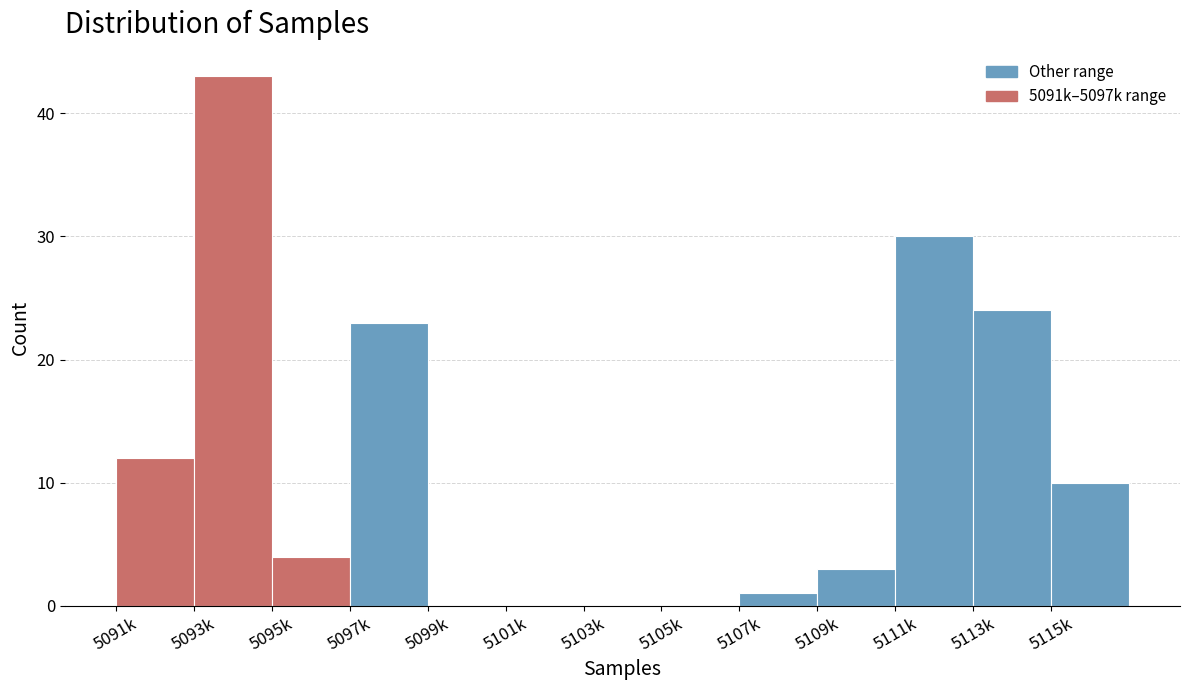

Reading right to left, transcribe all the data shown in this chart.

5115k=10	5113k=24	5111k=30	5109k=3	5107k=1	5105k=0	5103k=0	5101k=0	5099k=0	5097k=23	5095k=4	5093k=43	5091k=12